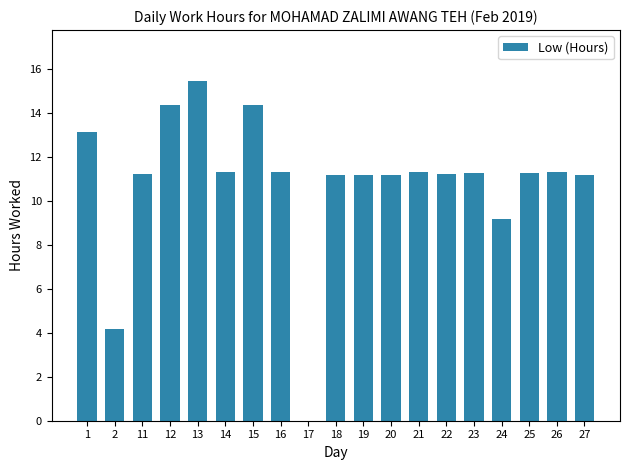

What is the ratio of the value at 12 to the value at 25?

1.3